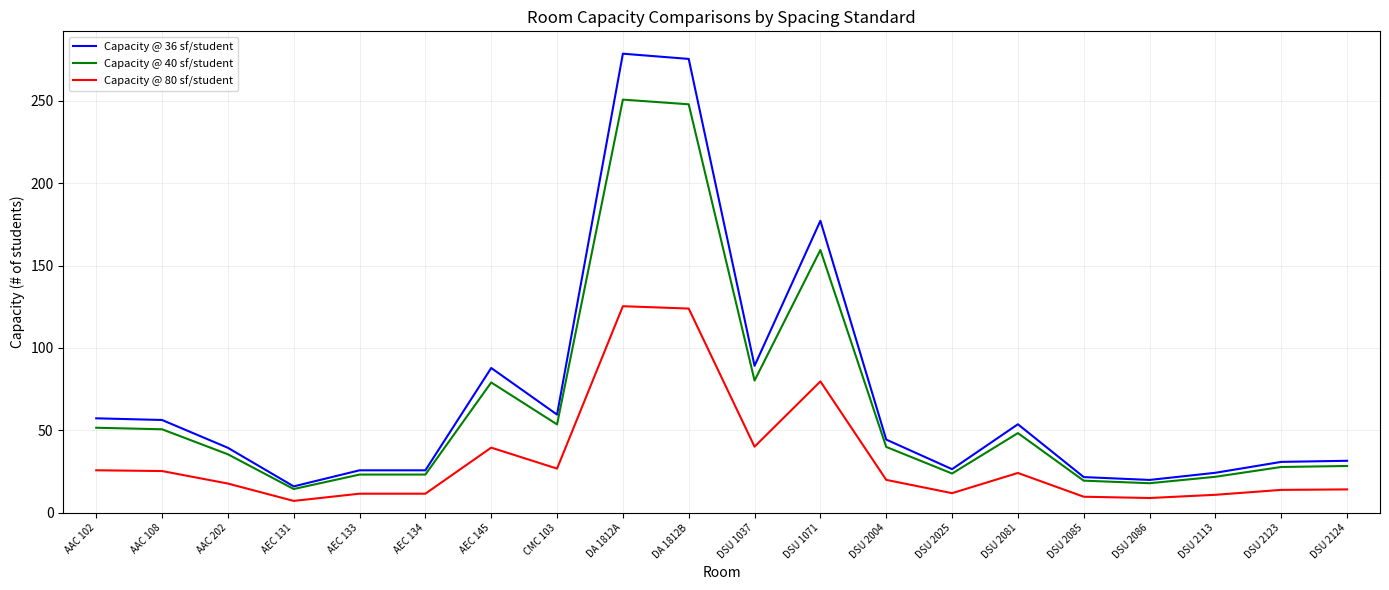

Rank the series by their maximum value, from lowest to highest.

Capacity @ 80 sf/student, Capacity @ 40 sf/student, Capacity @ 36 sf/student